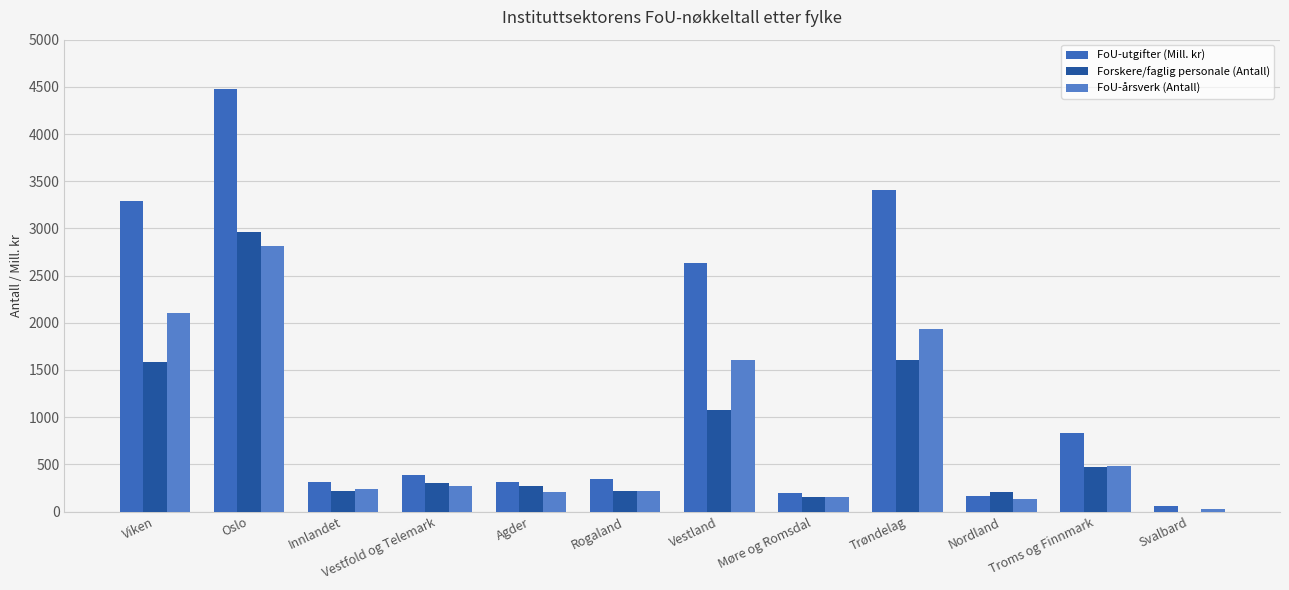

Count the number of categories in the chart.

12